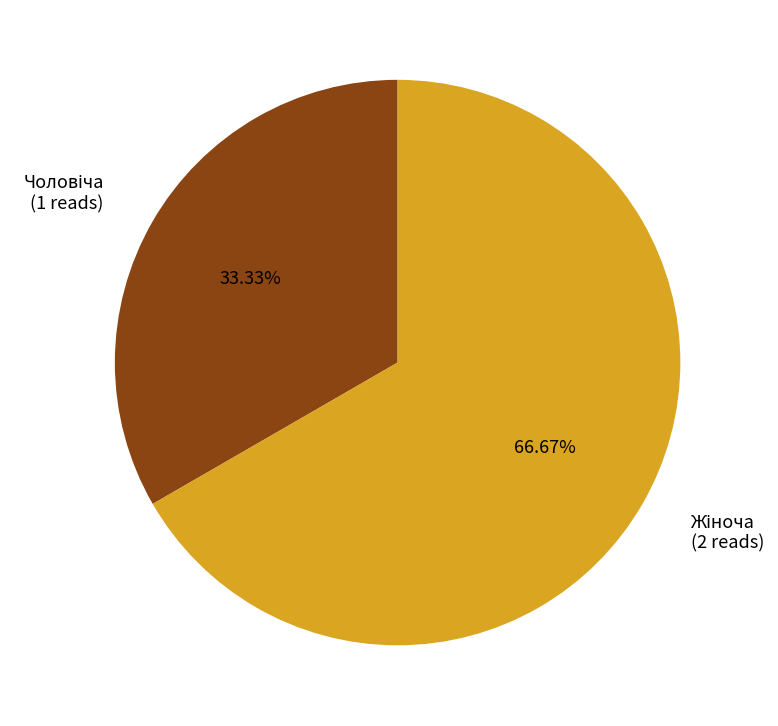

Does any single category account for the majority?

Yes